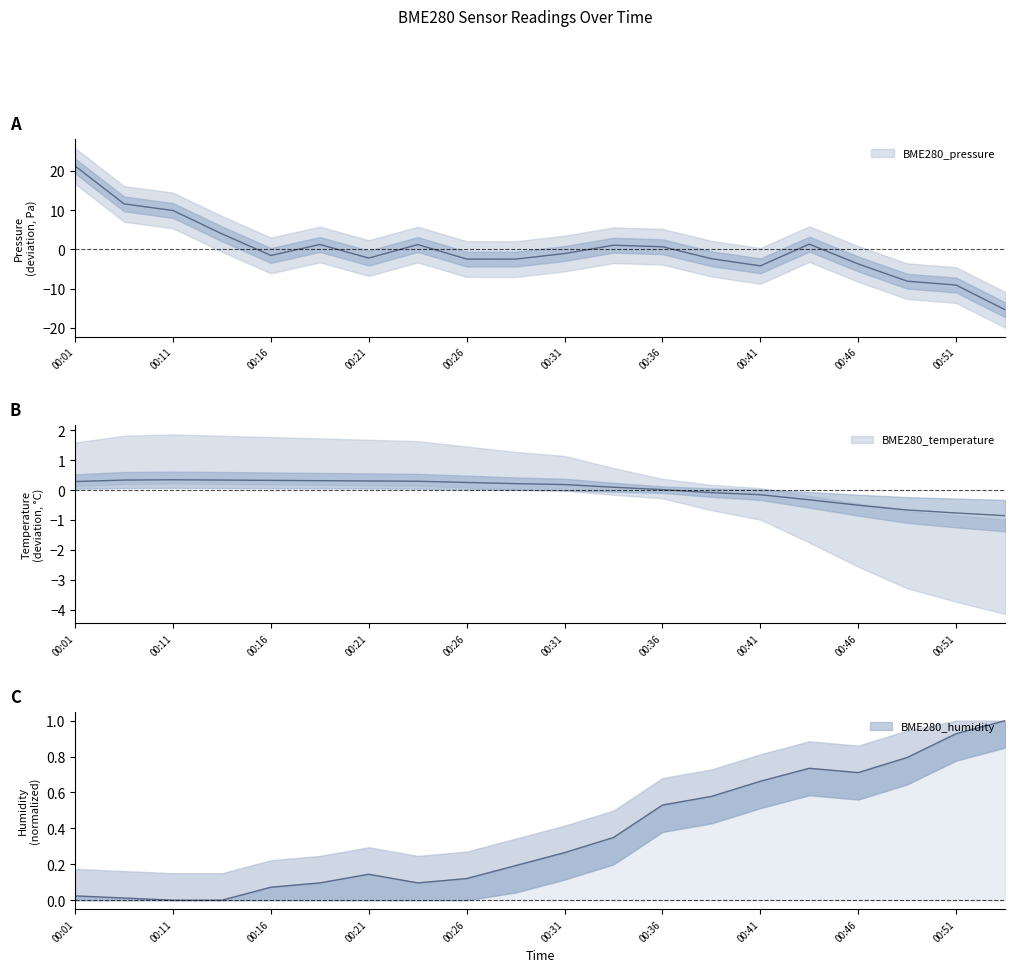

At which label is BME280_temperature closest to 0?

00:36